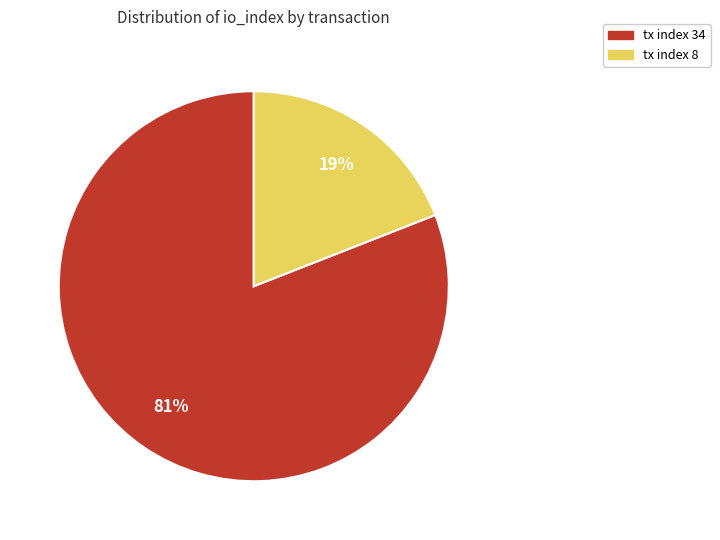

To the nearest percent, what is the combined percentage of tx index 8 and tx index 34?

100%